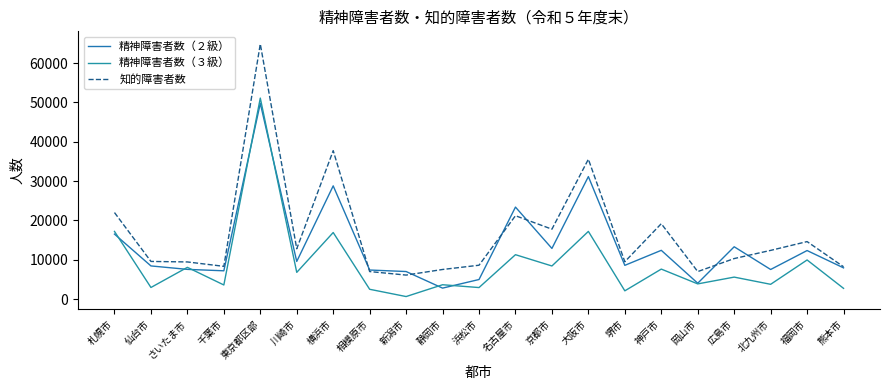

At which category is the sum across all series the highest?

東京都区部